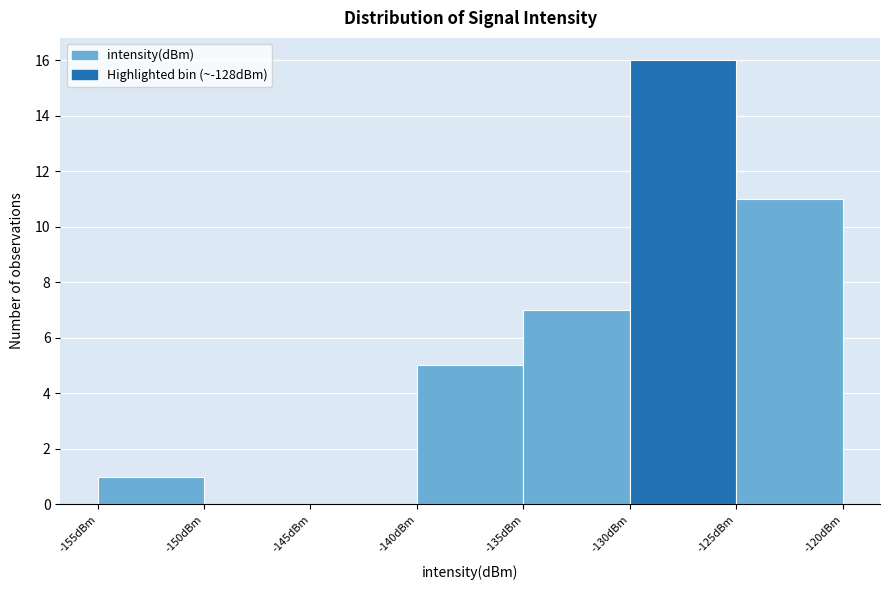

Reading left to right, transcribe this chart: for each bar, give the range it covers on the x-axis and its height. The values are not printed on the chart, so give them approximately, as read against the axis.

-155 to -150: 1
-150 to -145: 0
-145 to -140: 0
-140 to -135: 5
-135 to -130: 7
-130 to -125: 16
-125 to -120: 11